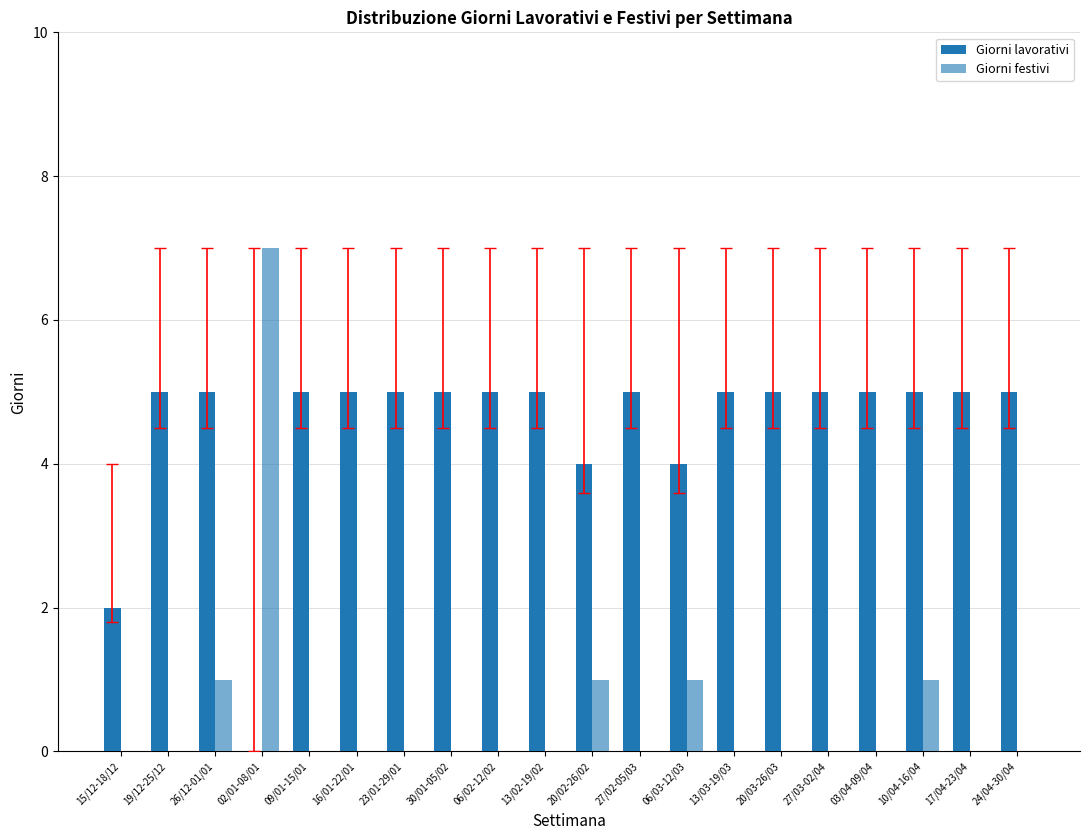

What is the label of the 9th bar from the left?

06/02-12/02